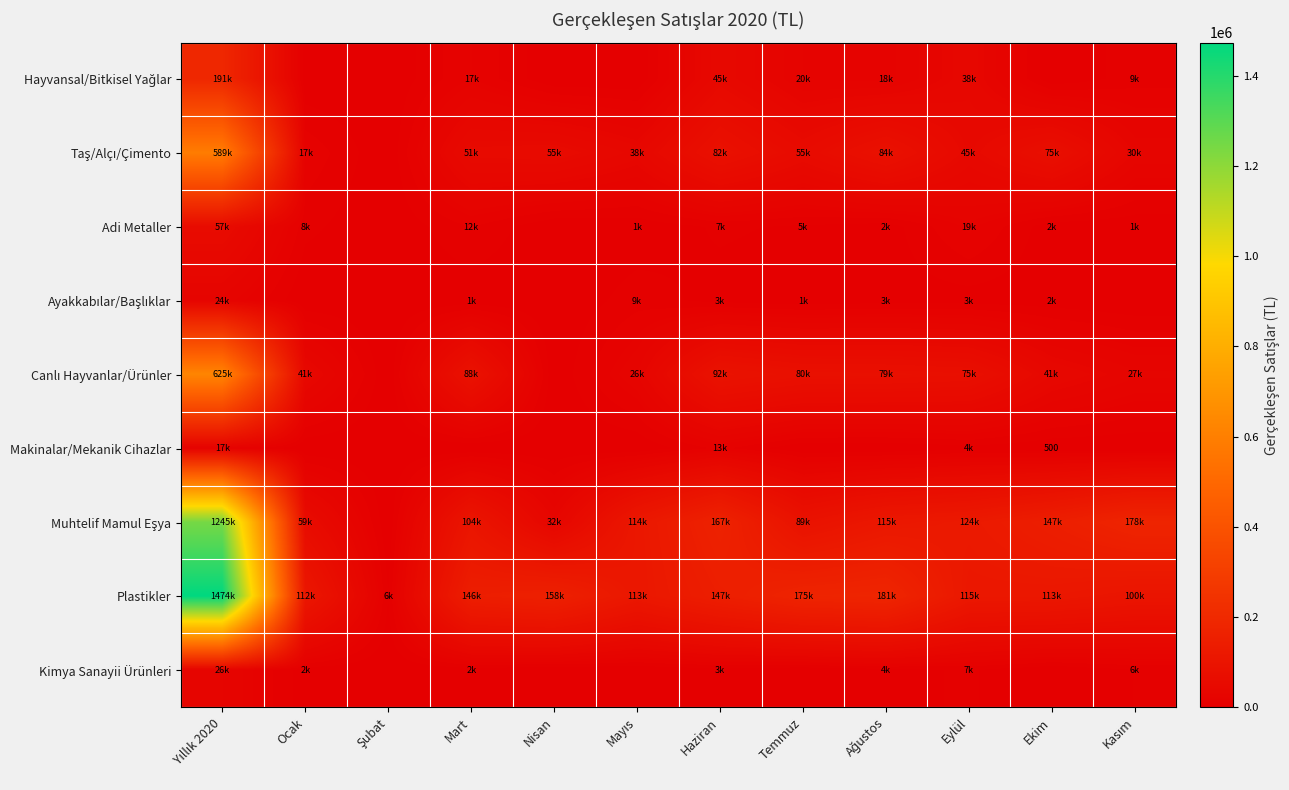

What is the spread (max minus min) of values at Ocak?

111780.4